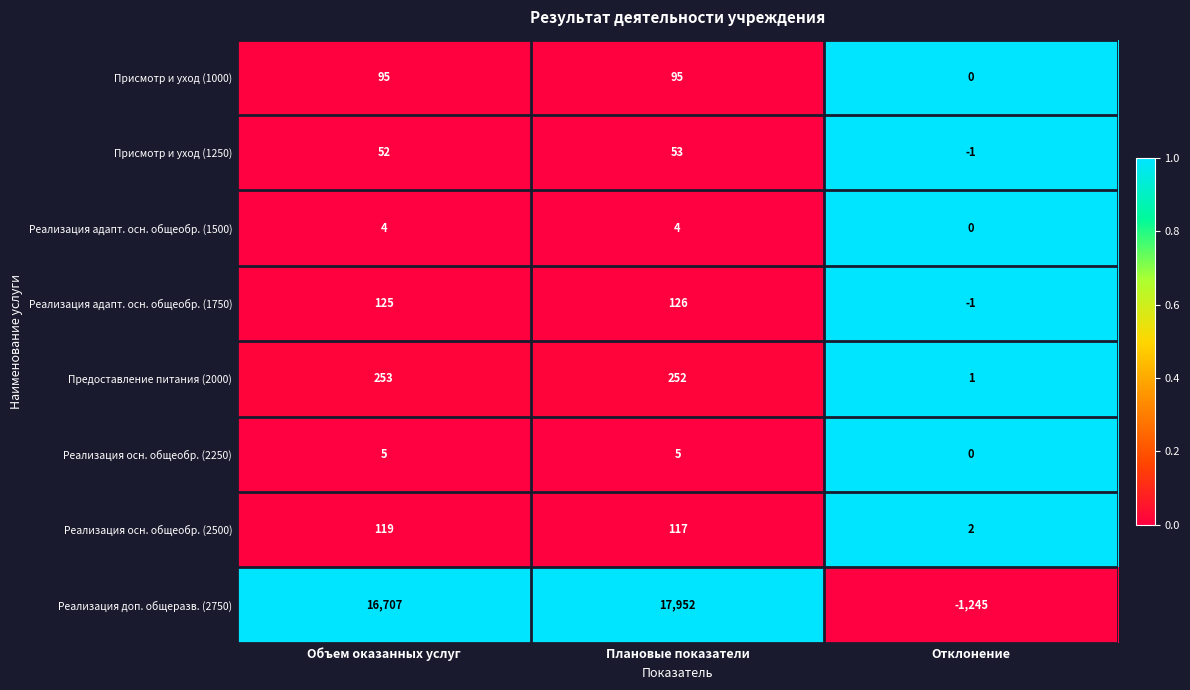

Is it true that Предоставление питания (2000) equals 441 at Объем оказанных услуг?

False